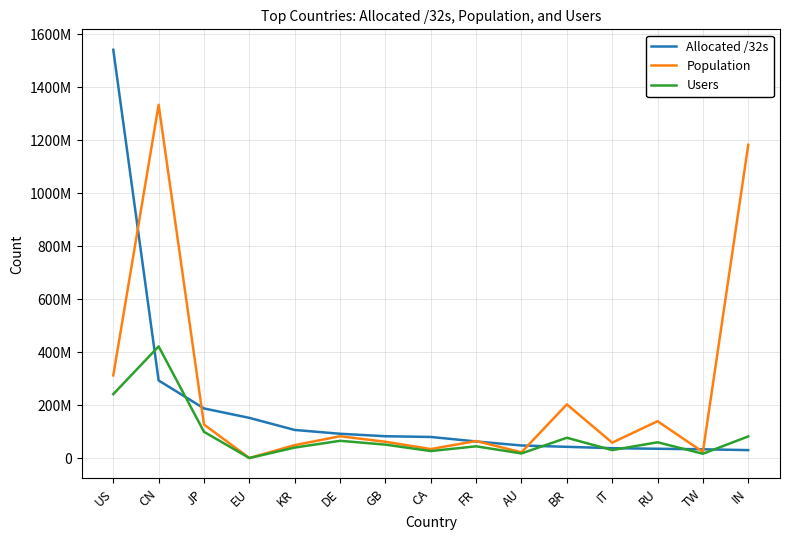

Reading right to left, transcribe all the data shown in this chart.

Allocated /32s: 29914880	33038080	35022088	37155136	42337792	47350016	62594400	79570688	82297480	91664376	106037760	151627744	187283712	292887296	1541677824
Population: 1182510881	23053040	139009689	58063689	202469951	21661967	64254985	33916609	61384474	82254313	48709515	0	126627671	1333926914	311980706
Users: 81593250	16160181	59496146	30018927	76533641	17351235	44271684	26353205	50642191	65063161	39503416	0	99022838	421520904	241161085